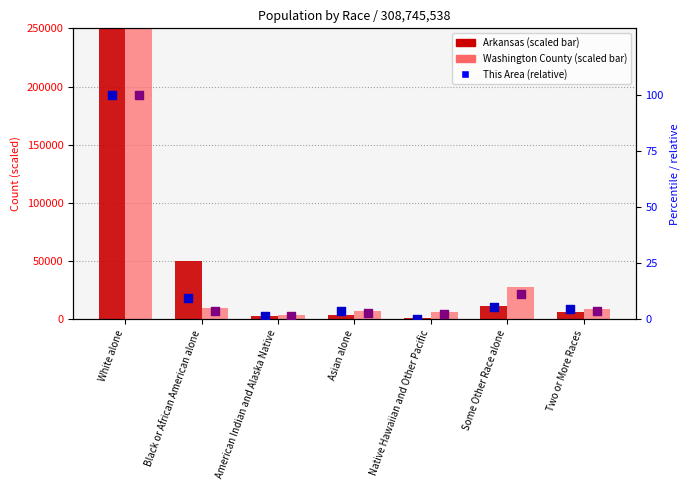

At how many categories does at least one series exceed 103514?

1